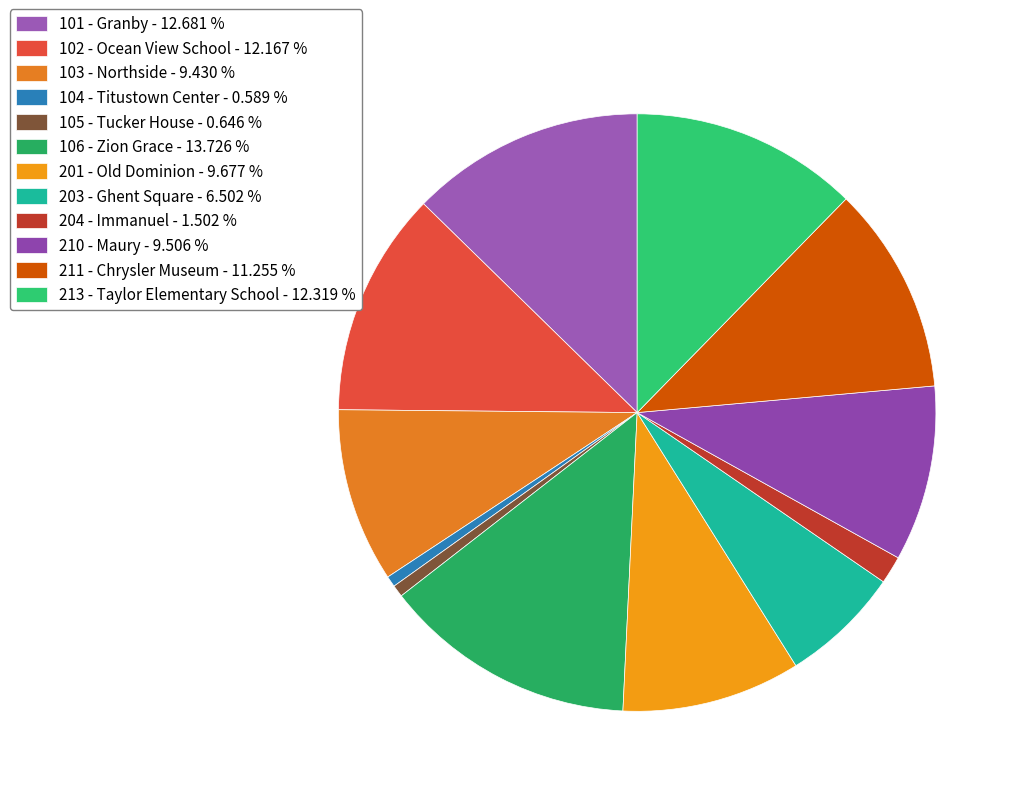

Count the number of slices in the pie.

12